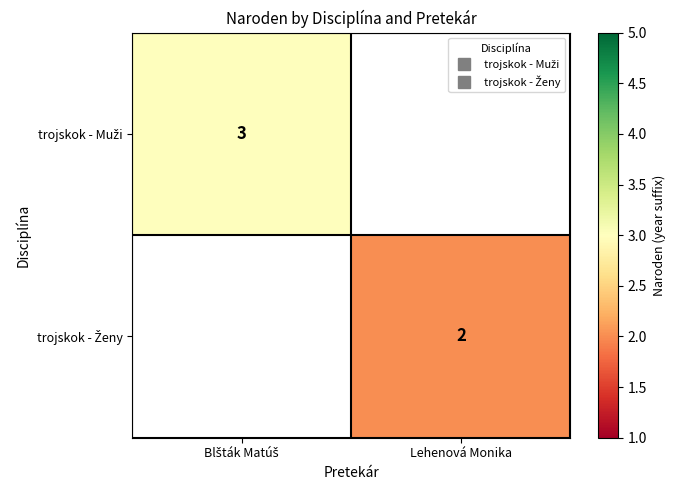

List the series in order of their overall mean, highest first.

trojskok - Muži, trojskok - Ženy